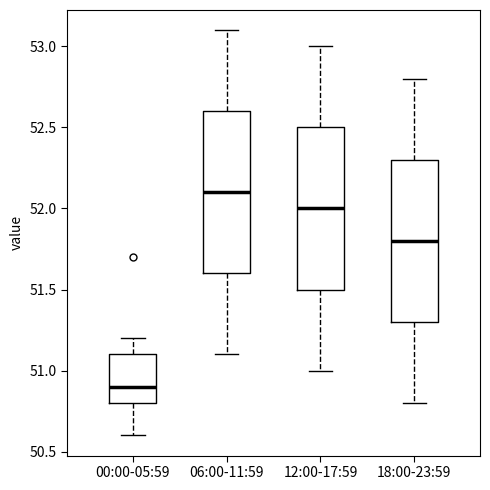

Which box has the highest median line?

06:00-11:59